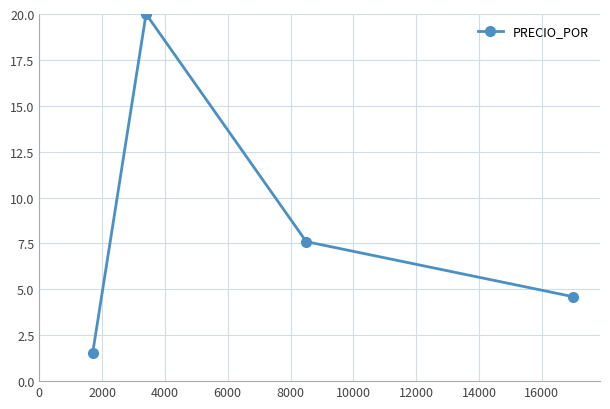

What is the sum of all values?

33.7